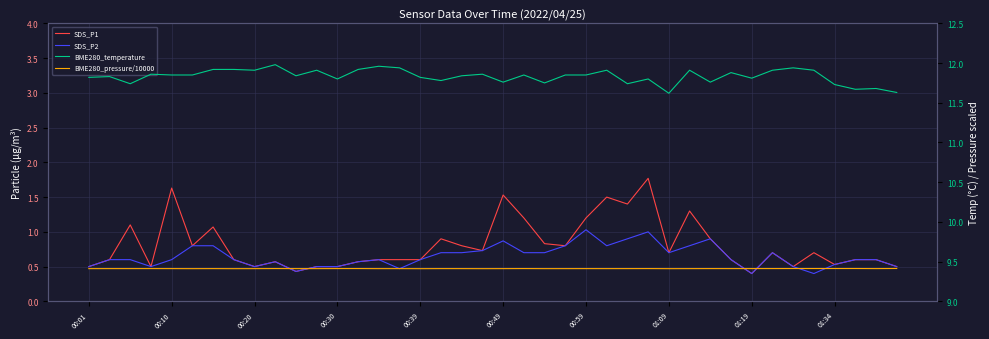

What is the sum of the SDS_P1 values at 28 and 00:59?

1.8